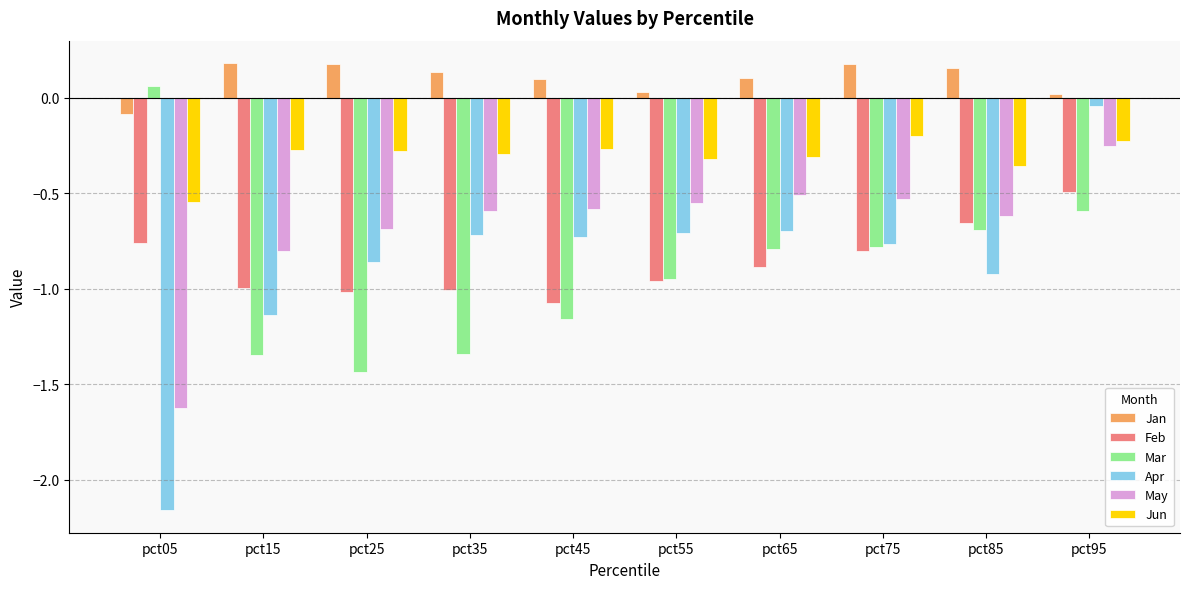

What is the sum of the Jan values at pct25 and pct65?

0.3